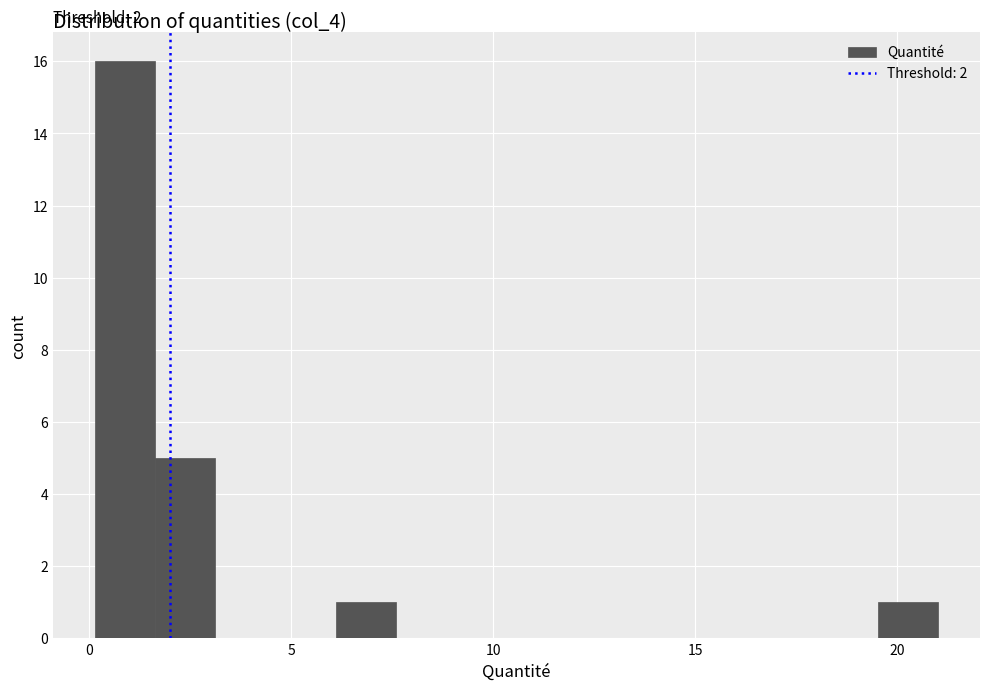

Around what value on the x-axis is the tallest bar? Give the approximate position of its centre, as read against the axis.

1.0